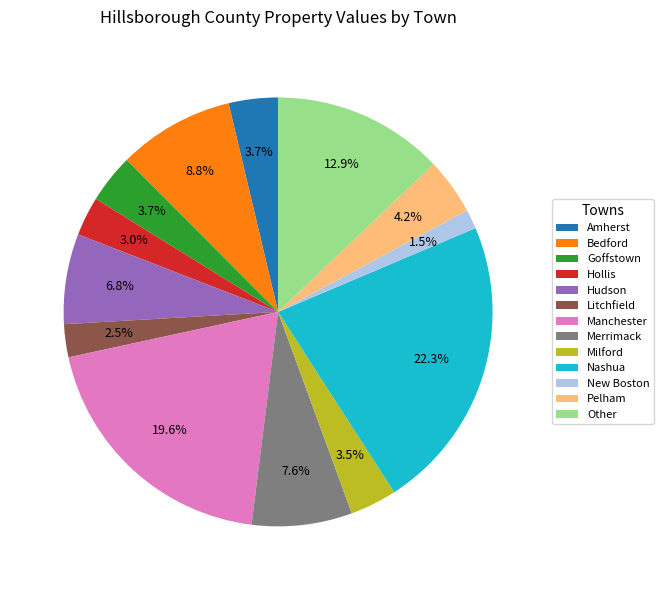

Count the number of slices in the pie.

13